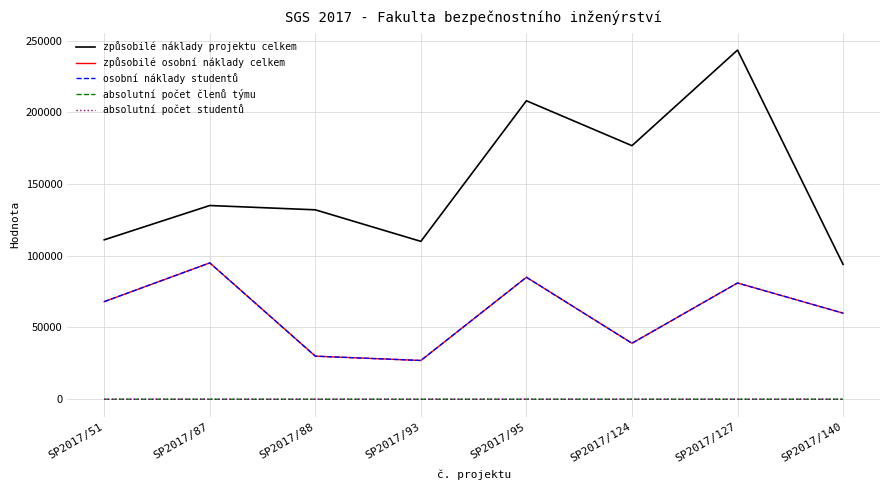

What is the value of the osobní náklady studentů point at the 8th from the left?

60000